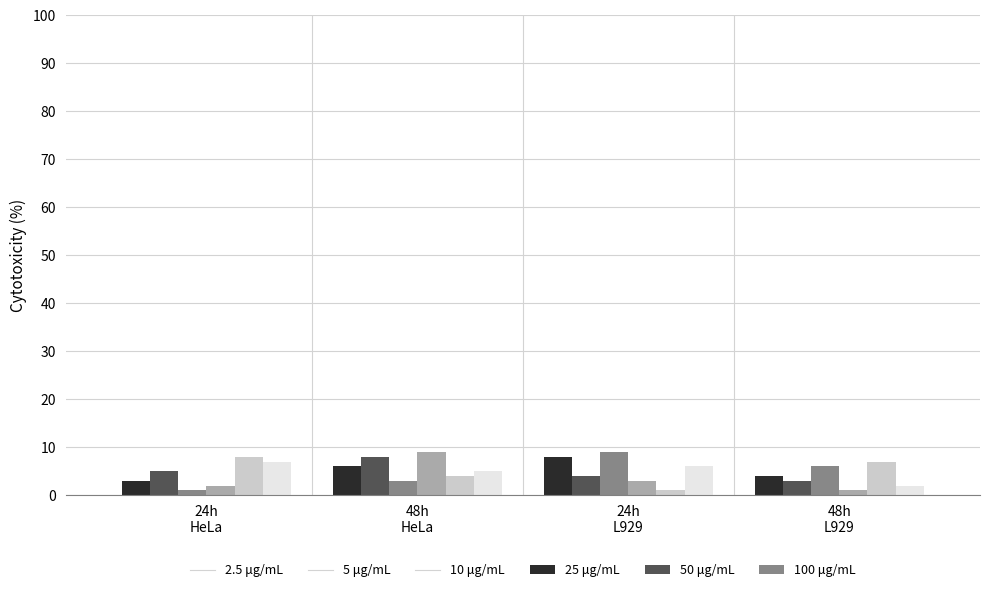

Is it true that 100 μg/mL equals 2 at 48h
L929?

True